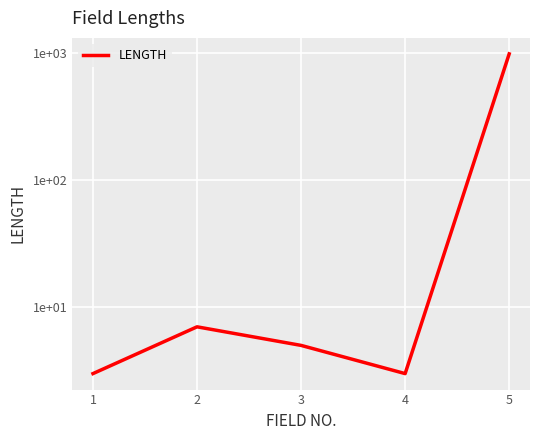

What is the change in value from 1 to 5?

+979